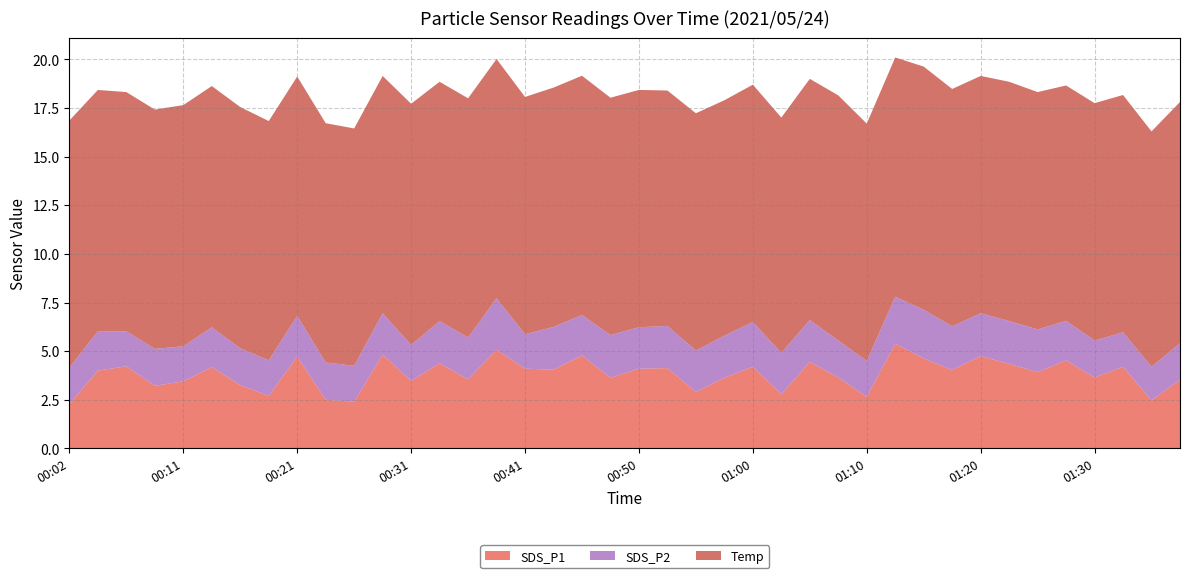

Reading left to right, what are all the values shown in this chart?

SDS_P1: 00:02=2.3	00:04=4.0	00:07=4.2	00:09=3.2	00:11=3.5	00:14=4.2	00:16=3.2	00:19=2.7	00:21=4.7	00:24=2.5	00:26=2.4	00:29=4.8	00:31=3.5	00:33=4.4	00:36=3.5	00:38=5.1	00:41=4.1	00:43=4.0	00:46=4.8	00:48=3.6	00:50=4.1	00:53=4.1	00:55=2.9	00:58=3.6	01:00=4.2	01:03=2.8	01:05=4.5	01:08=3.6	01:10=2.6	01:12=5.4	01:15=4.6	01:17=4.0	01:20=4.8	01:22=4.3	01:25=3.9	01:27=4.5	01:30=3.6	01:32=4.2	01:34=2.5	01:37=3.5
SDS_P2: 00:02=1.9	00:04=2.0	00:07=1.8	00:09=1.9	00:11=1.8	00:14=2.0	00:16=1.9	00:19=1.8	00:21=2.1	00:24=1.9	00:26=1.9	00:29=2.1	00:31=1.9	00:33=2.2	00:36=2.1	00:38=2.6	00:41=1.8	00:43=2.2	00:46=2.1	00:48=2.2	00:50=2.1	00:53=2.2	00:55=2.1	00:58=2.2	01:00=2.3	01:03=2.1	01:05=2.1	01:08=1.9	01:10=1.9	01:12=2.4	01:15=2.5	01:17=2.2	01:20=2.2	01:22=2.2	01:25=2.2	01:27=2.0	01:30=1.9	01:32=1.8	01:34=1.7	01:37=1.9
Temp: 00:02=12.7	00:04=12.4	00:07=12.3	00:09=12.3	00:11=12.4	00:14=12.4	00:16=12.4	00:19=12.3	00:21=12.3	00:24=12.3	00:26=12.2	00:29=12.2	00:31=12.4	00:33=12.3	00:36=12.3	00:38=12.3	00:41=12.2	00:43=12.3	00:46=12.3	00:48=12.2	00:50=12.2	00:53=12.1	00:55=12.2	00:58=12.1	01:00=12.2	01:03=12.1	01:05=12.4	01:08=12.6	01:10=12.2	01:12=12.3	01:15=12.5	01:17=12.2	01:20=12.2	01:22=12.3	01:25=12.2	01:27=12.1	01:30=12.2	01:32=12.2	01:34=12.1	01:37=12.4